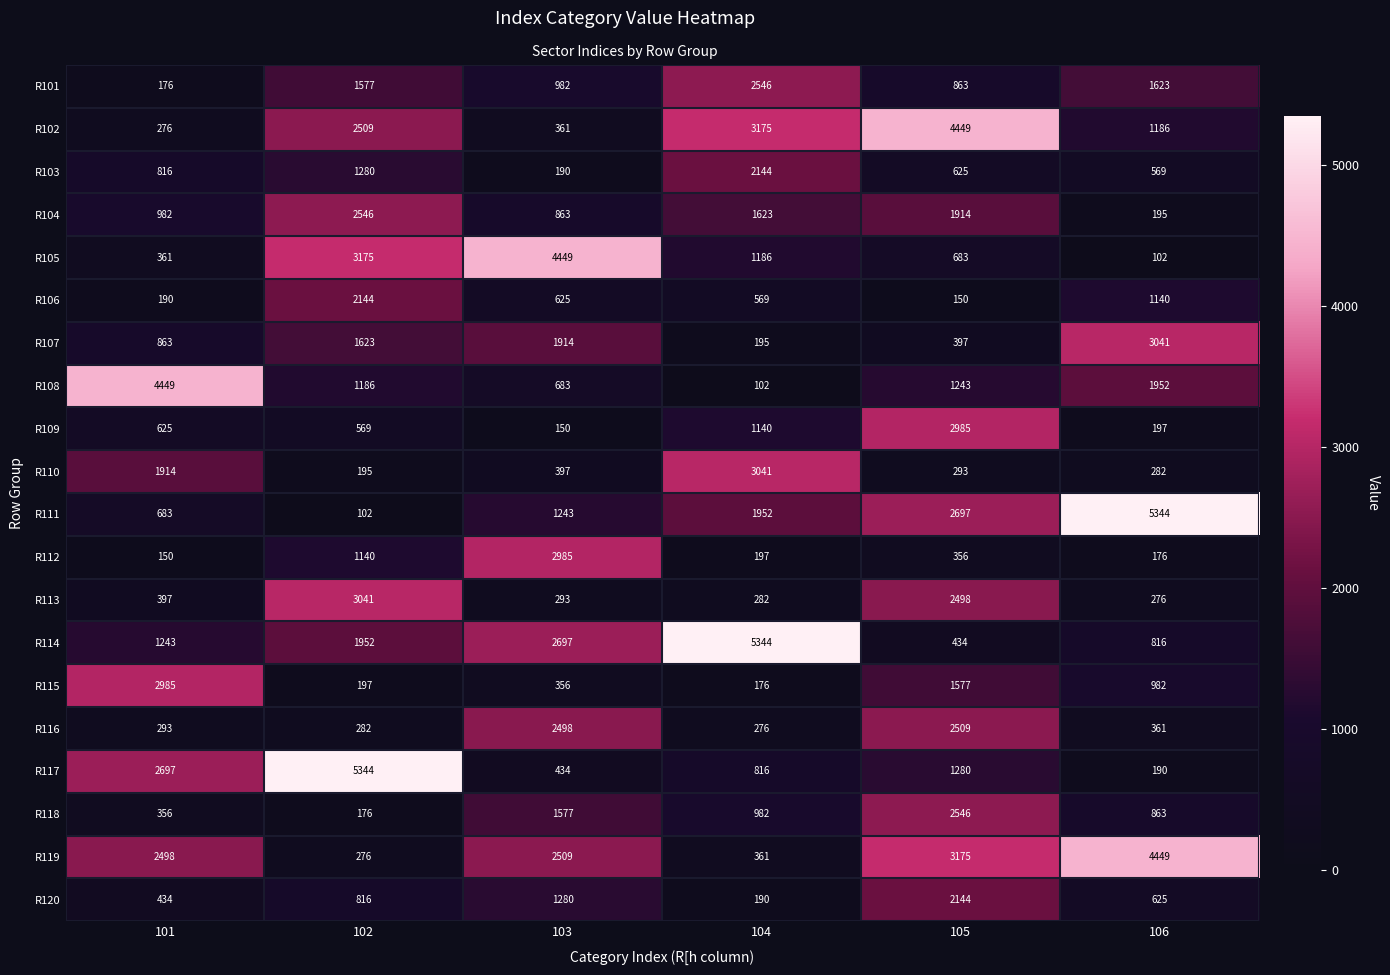

At 103, list the series in order from largest to smallest.

R105, R112, R114, R119, R116, R107, R118, R120, R111, R101, R104, R108, R106, R117, R110, R102, R115, R113, R103, R109